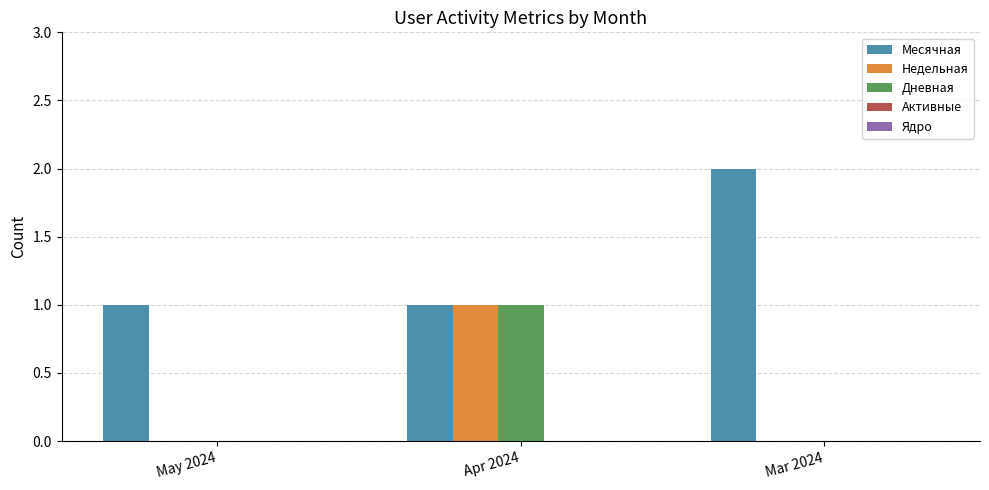

How many groups of bars are there?

3